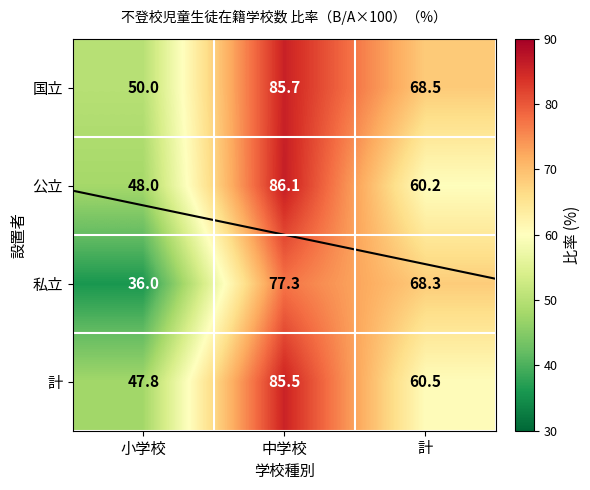

Rank the series at 小学校 from highest to lowest value.

国立, 公立, 計, 私立